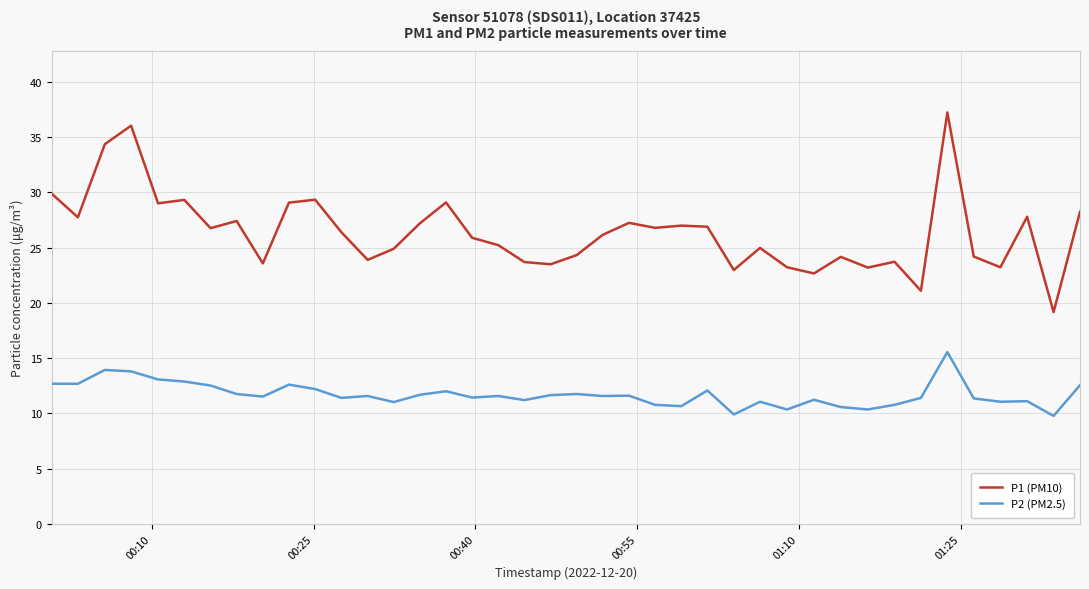

True or false: P2 (PM2.5) and P1 (PM10) intersect in this chart.

False